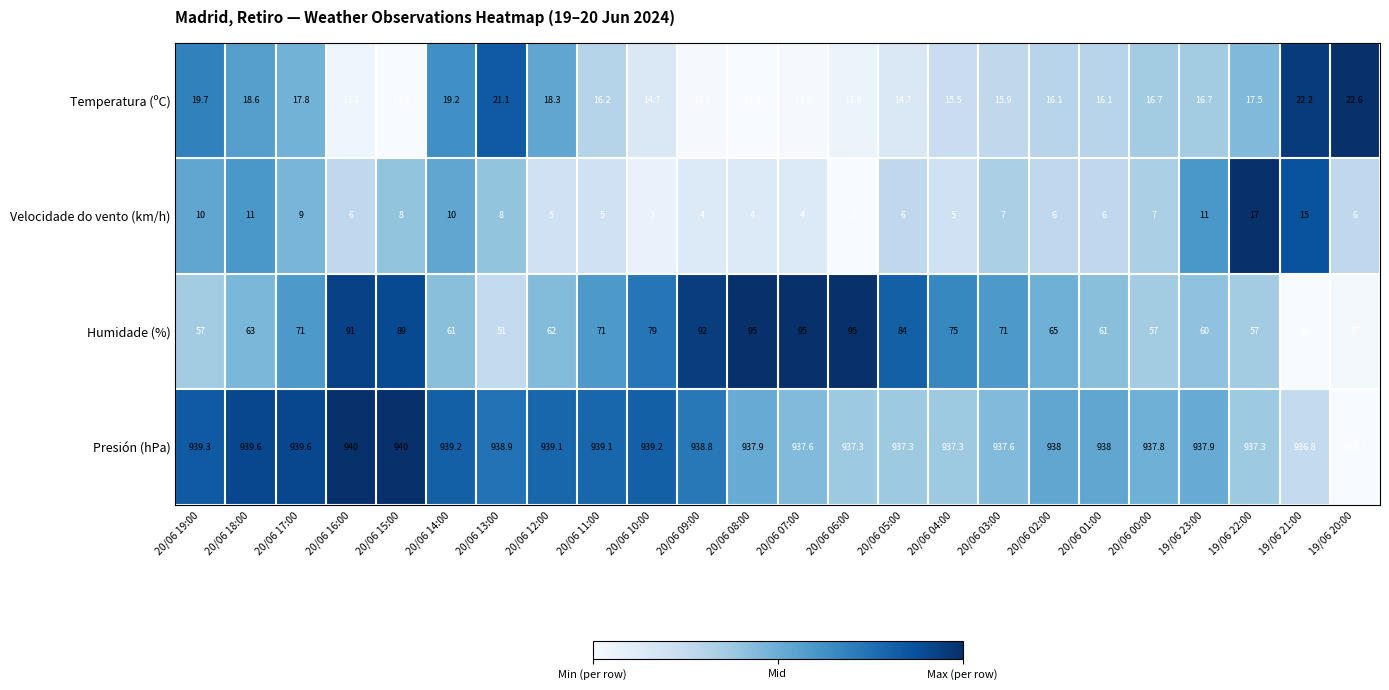

What is the sum of all Presión (hPa) values?

22519.3